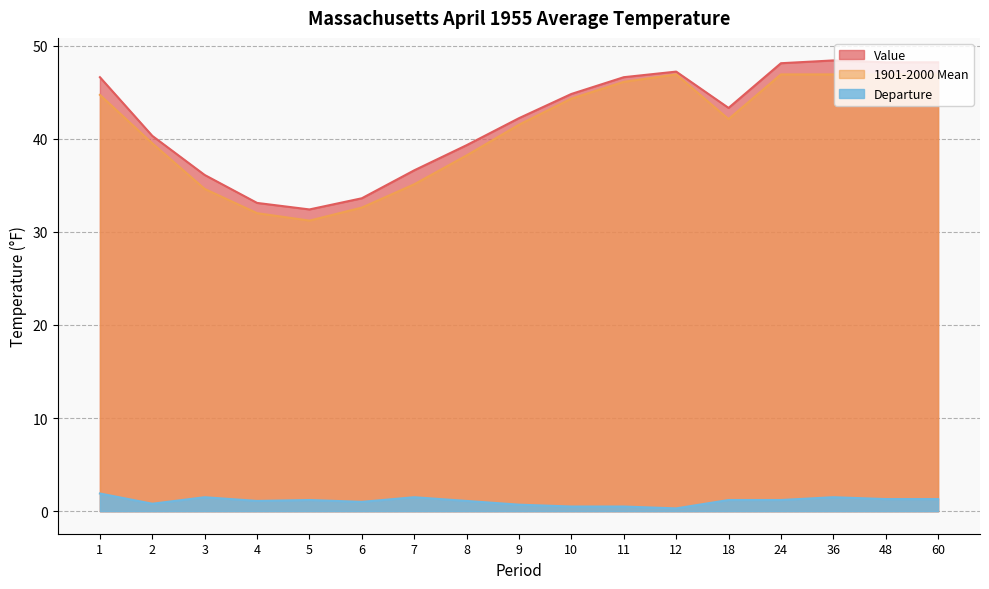

List the labels in order of Departure value, smallest first.

12, 10, 11, 9, 2, 6, 4, 8, 5, 18, 24, 48, 60, 3, 7, 36, 1